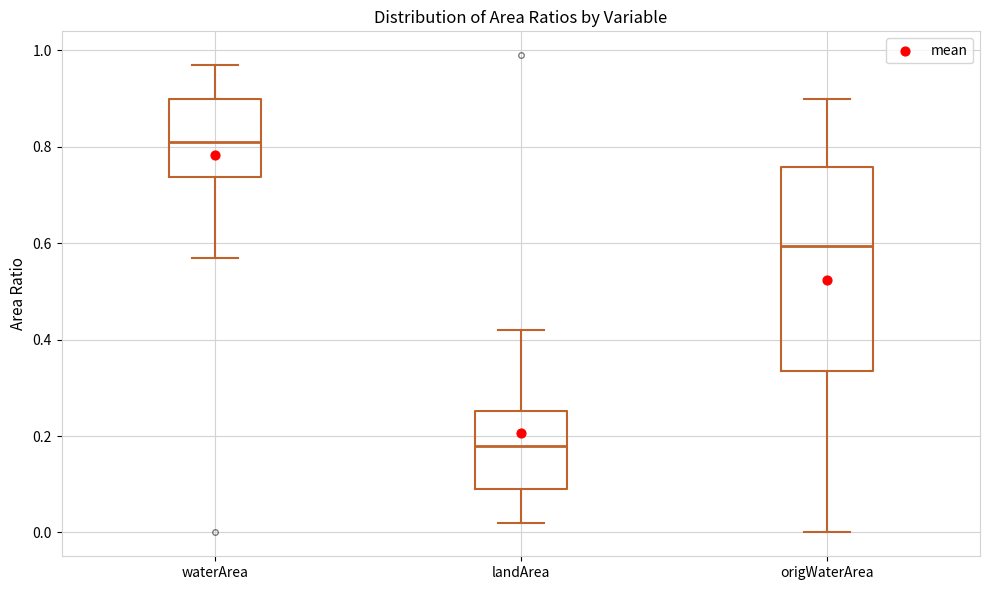

Which box is the tallest, from its lower edge to its upper edge?

origWaterArea